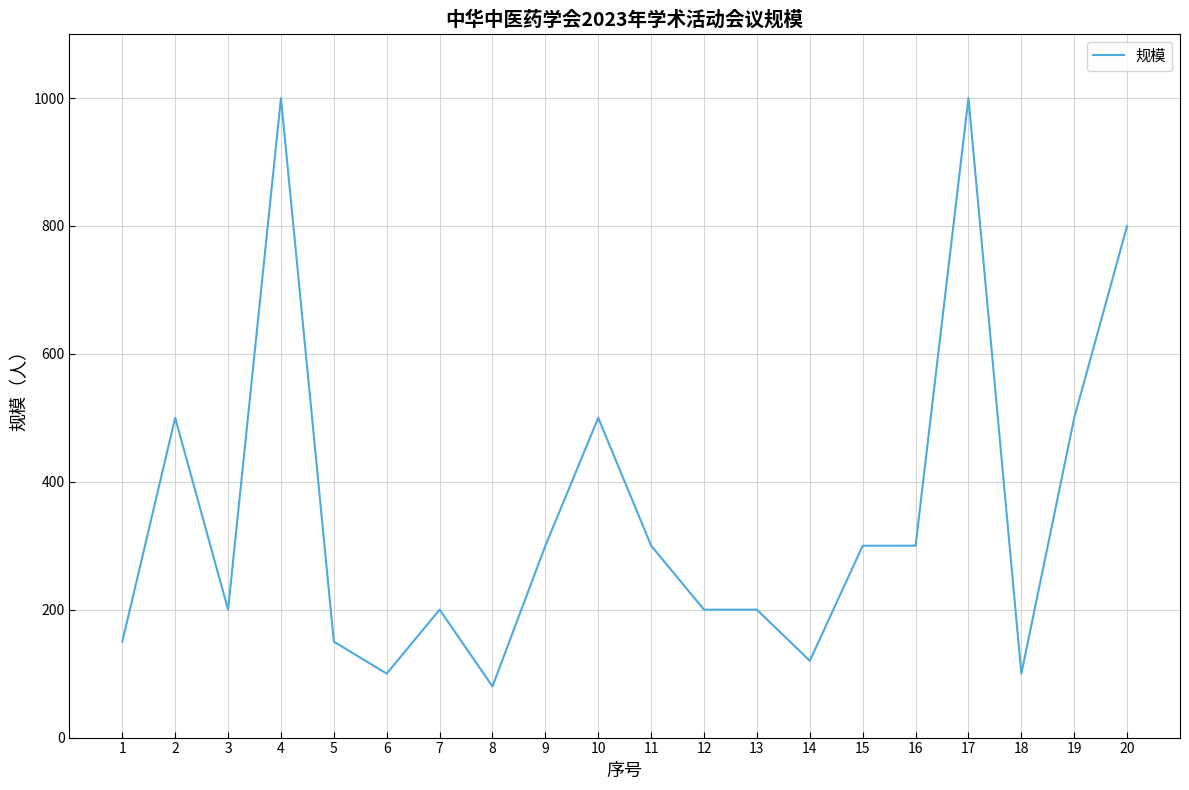

What is the sum of the values at 7 and 15?

500